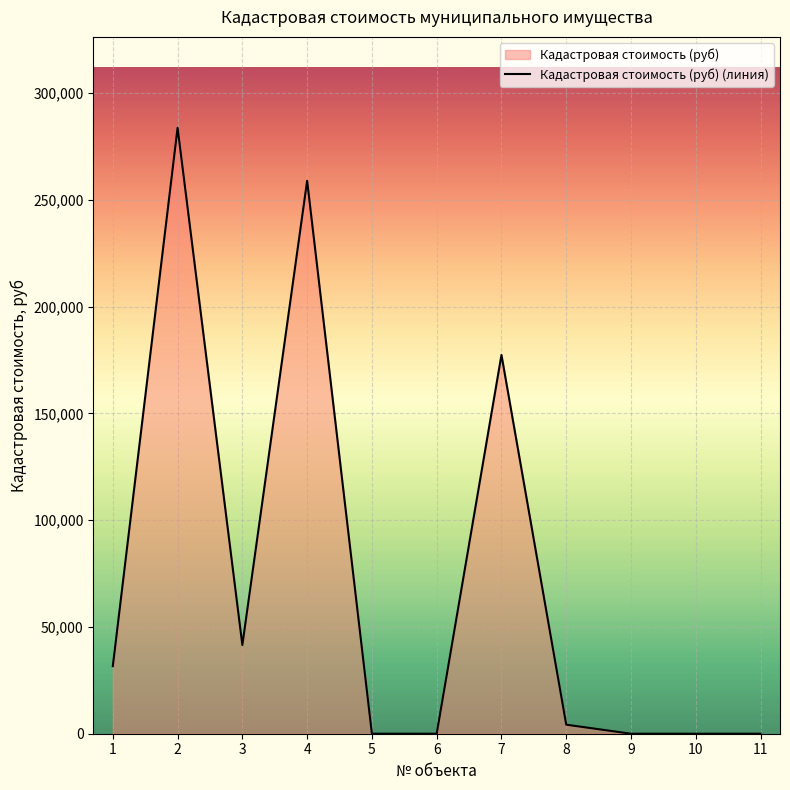

Which has a higher value, 10 or 11?

10